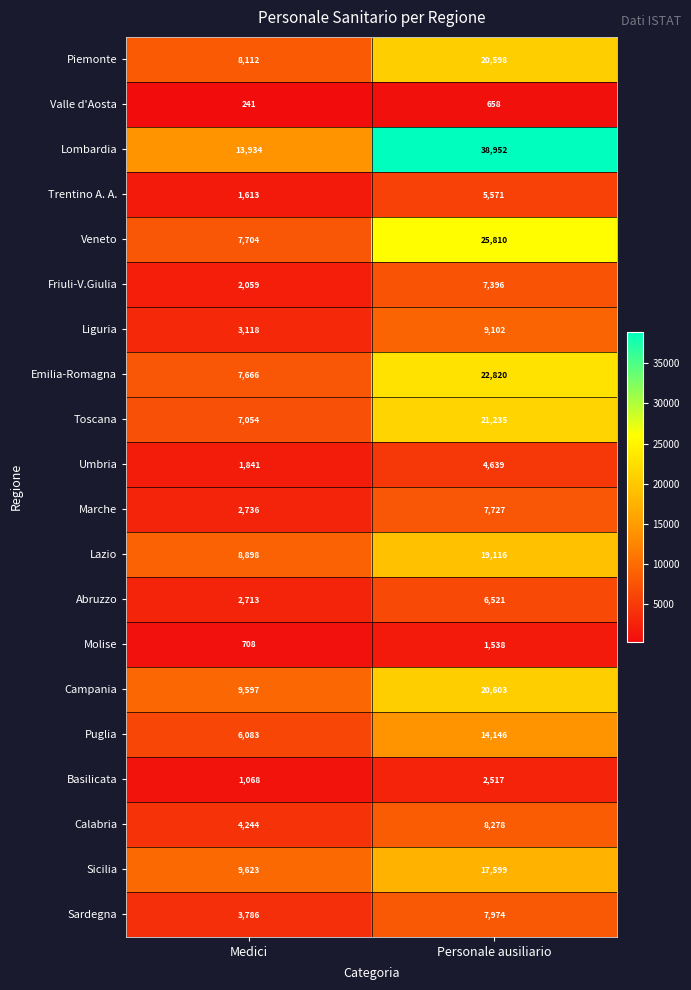

Which category has the lowest value across all series?

Medici